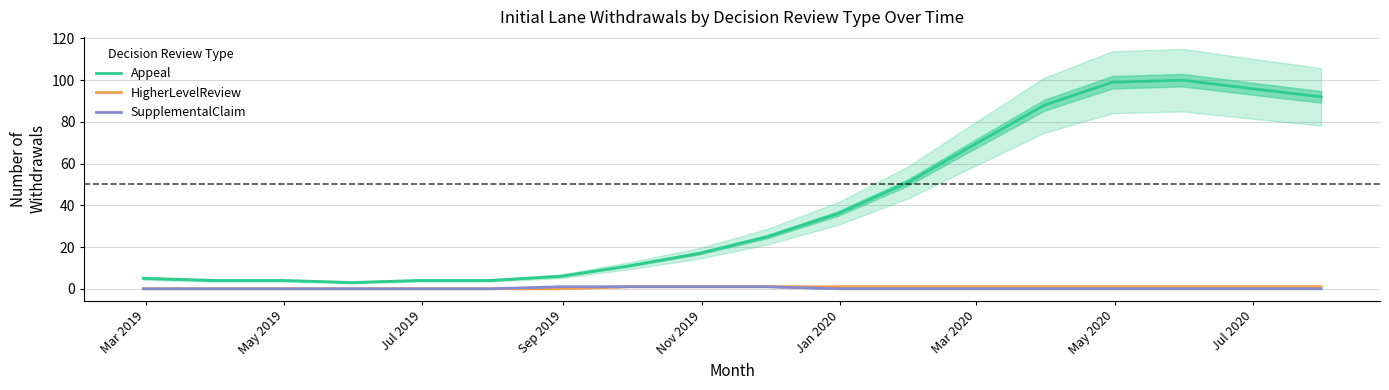

Which series has the largest total across all categories?

Appeal